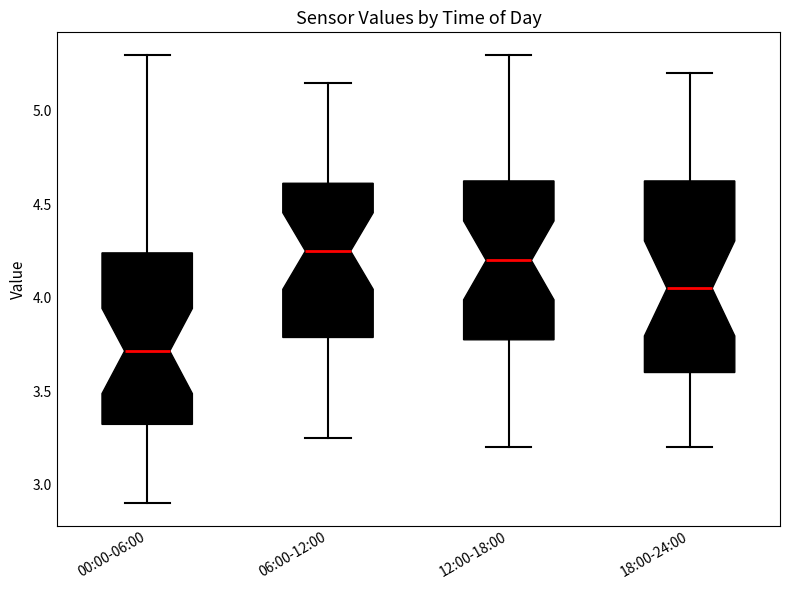

Where is the upper edge of the box for 06:00-12:00 on the y-axis? The values are not printed on the chart, so give them approximately, as read against the axis.

4.60